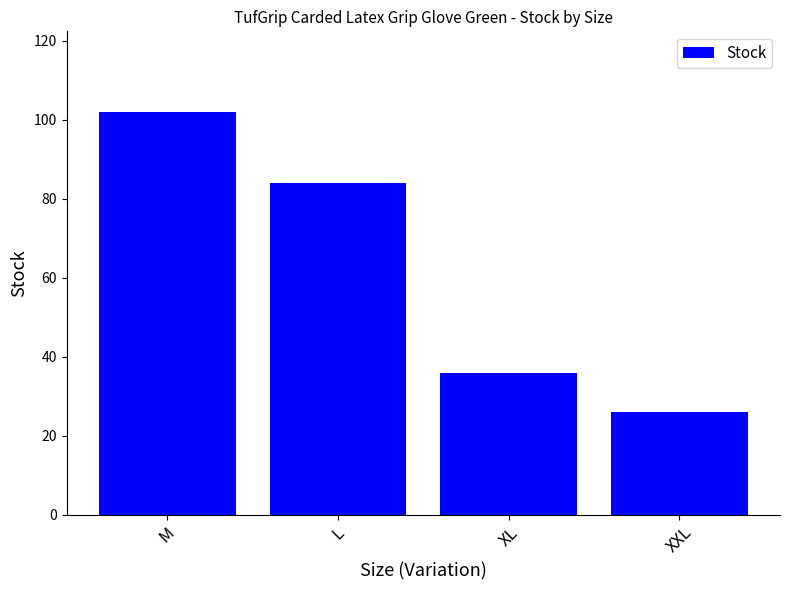

True or false: the data shows 15 at XL.

False